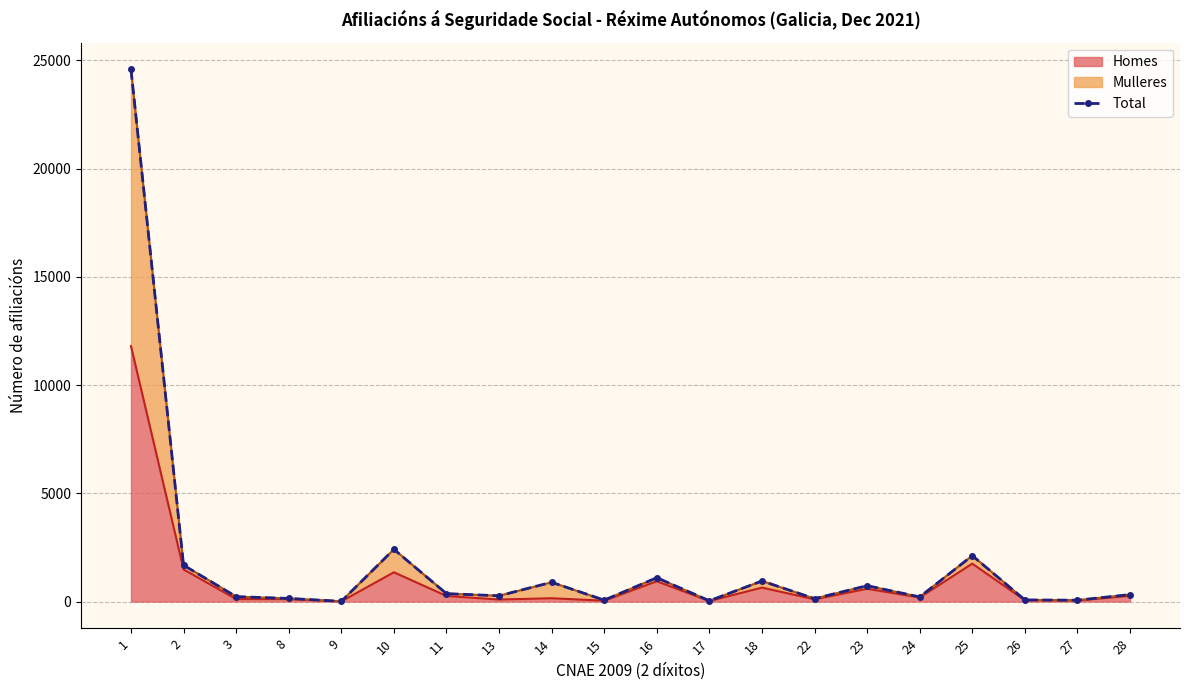

Rank the categories by value from lowest to highest.

9, 17, 27, 15, 26, 22, 8, 24, 3, 13, 28, 11, 23, 14, 18, 16, 2, 25, 10, 1